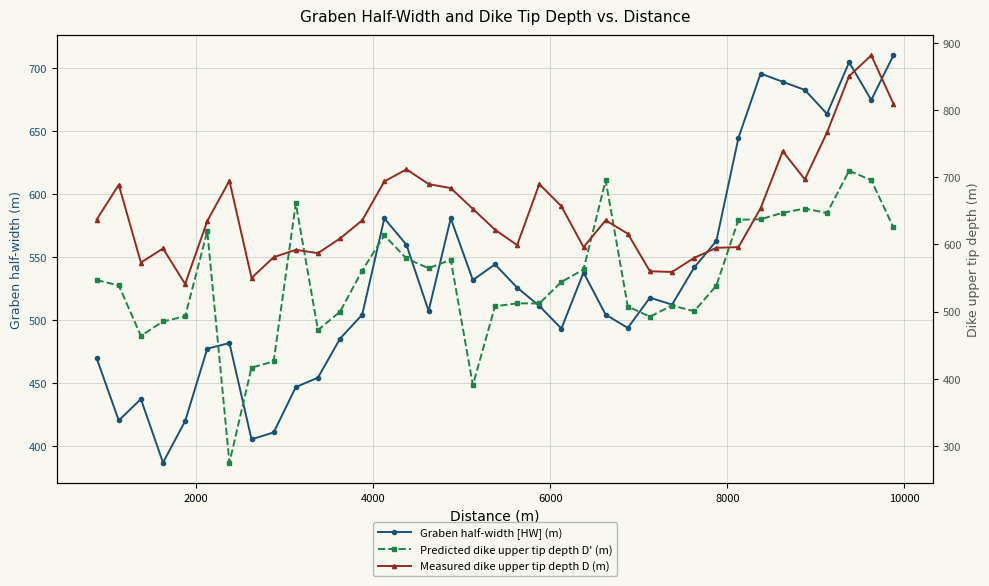

What is the value of the Graben half-width [HW] (m) point at the 4th from the left?

386.5